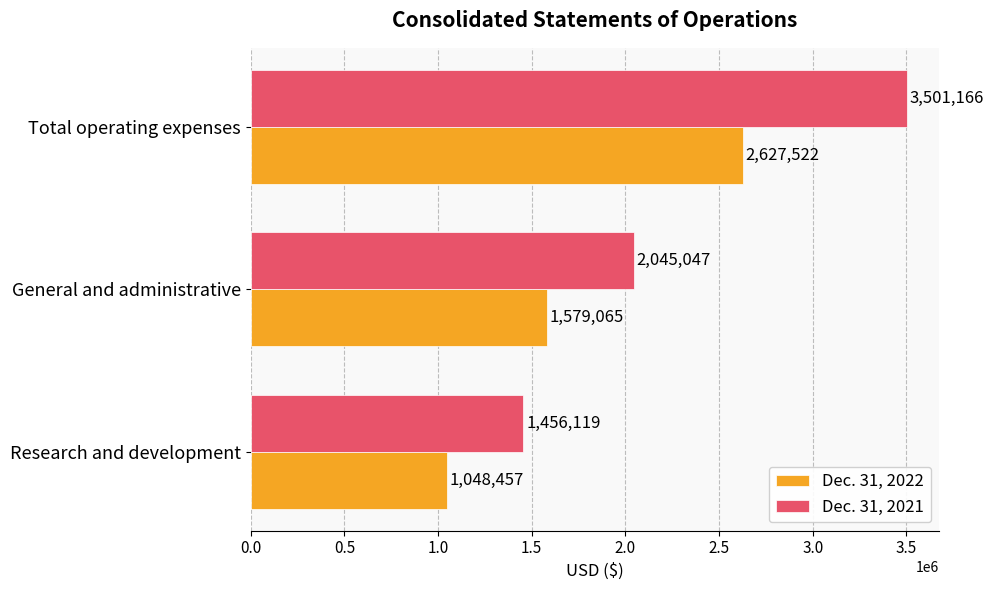

How many Dec. 31, 2021 values are between 1456119 and 3501166?

3